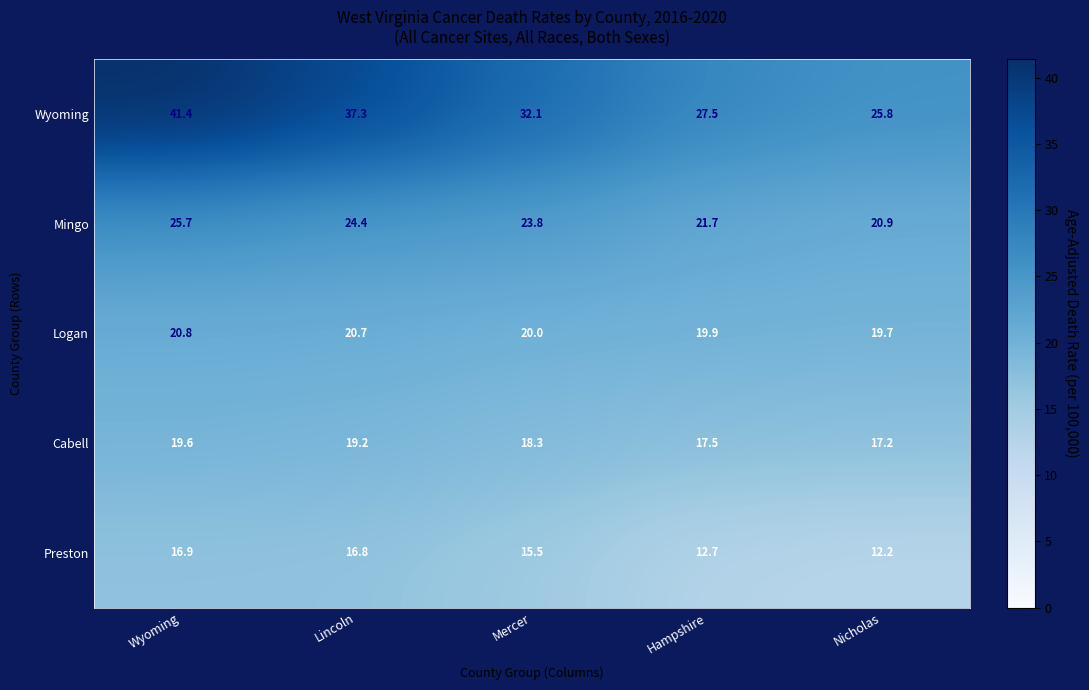

What is the sum of the Mingo values at Nicholas and Lincoln?

45.3